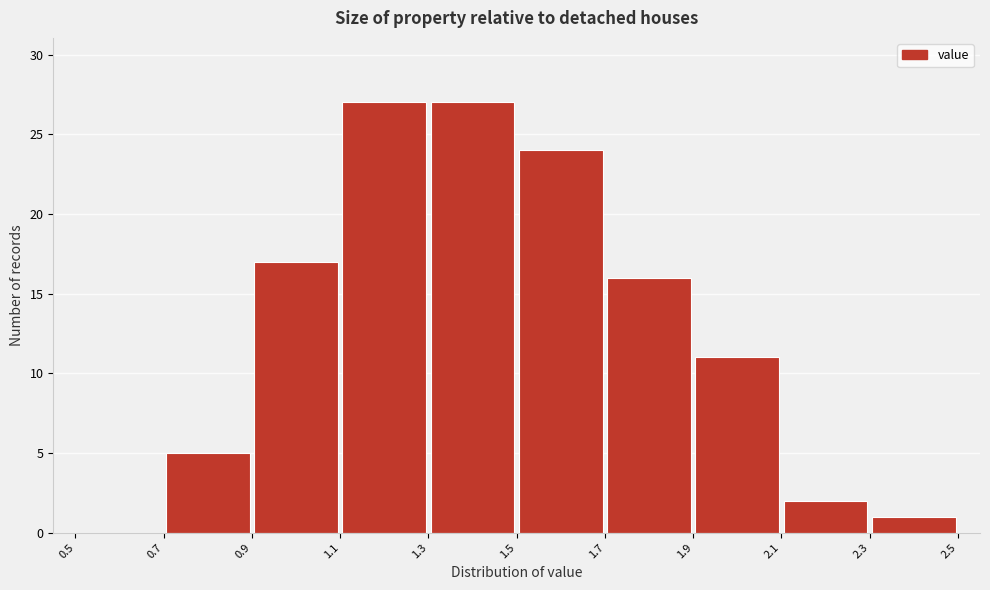

What is the height of the bar covering 1.9 to 2.1 on the x-axis? The values are not printed on the chart, so give them approximately, as read against the axis.

11